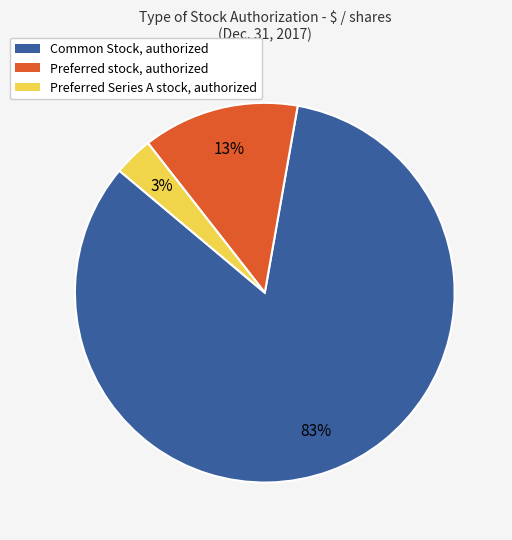

To the nearest percent, what is the average slice percentage?

33%